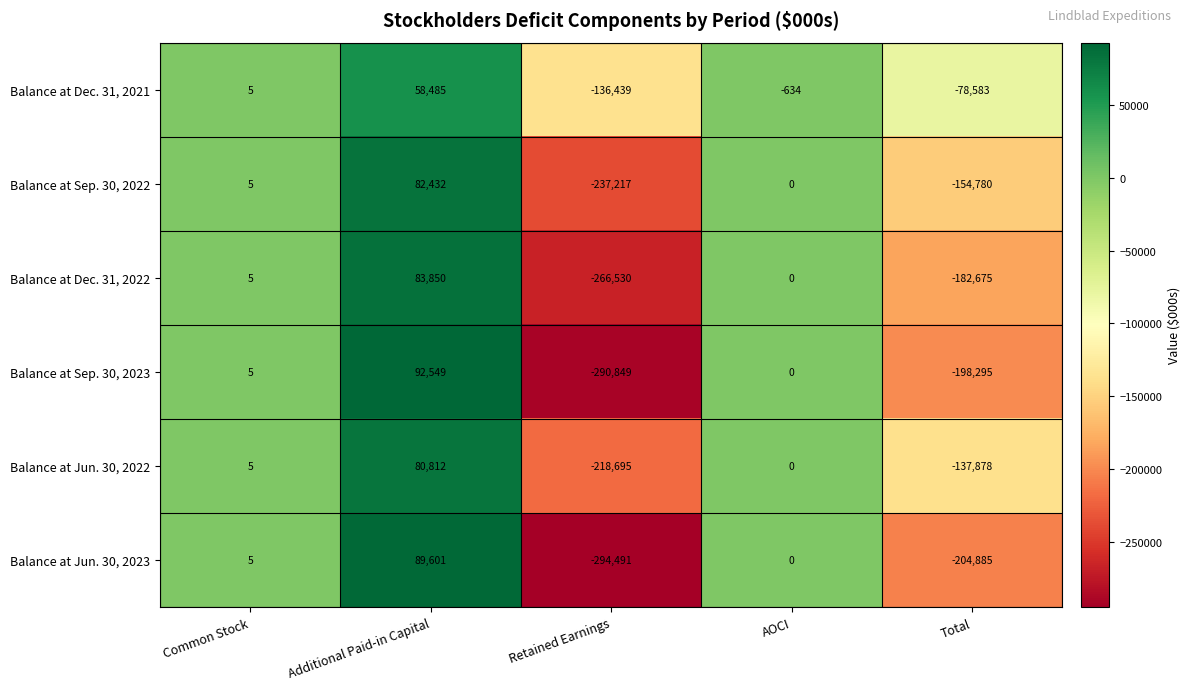

True or false: Balance at Dec. 31, 2021 has a value of 58485 at Additional Paid-in Capital.

True